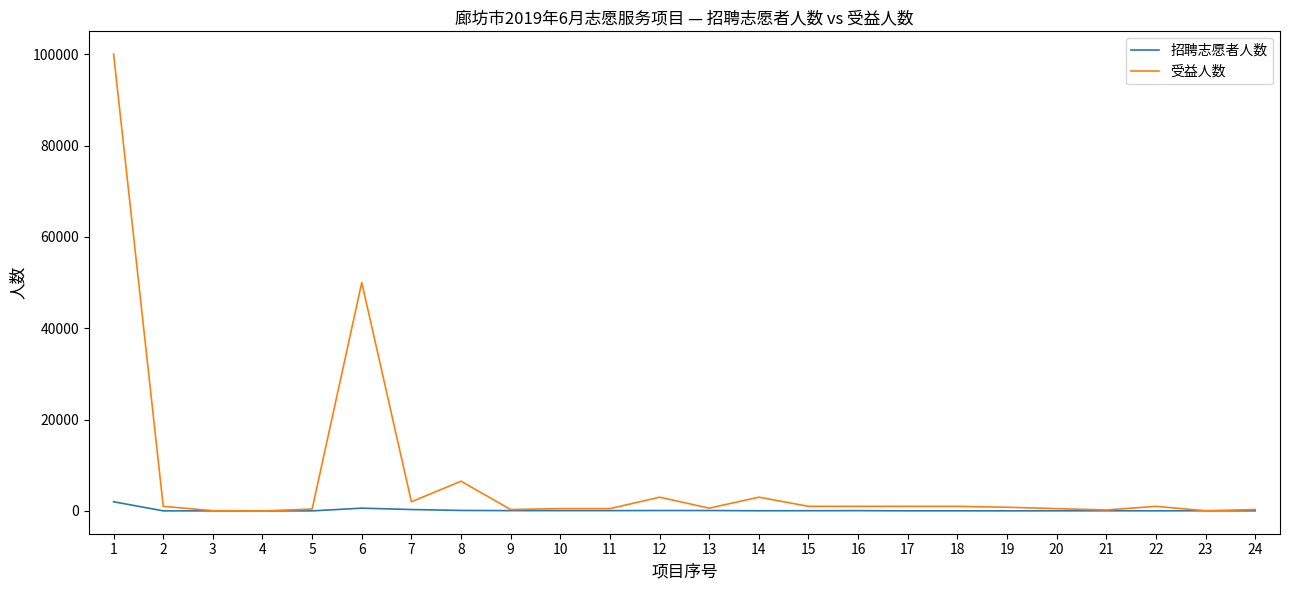

What is the maximum value shown in the chart?

100000